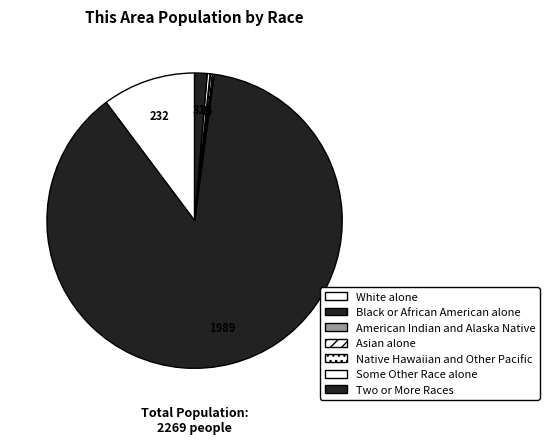

Which category has the biggest portion of the pie?

Black or African American alone